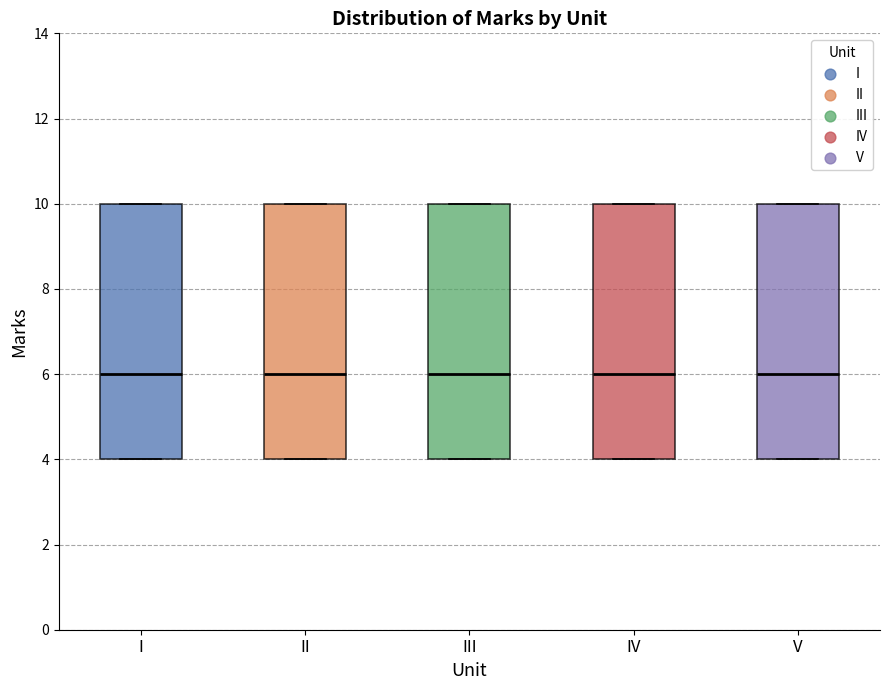

Reading left to right, read every box against the y-axis: the position of its median line, the range the box covers, and the ends of its whiskers. The values are not printed on the chart, so give them approximately, as read against the axis.

I: median 6, box 4 to 10, whiskers 4 to 10
II: median 6, box 4 to 10, whiskers 4 to 10
III: median 6, box 4 to 10, whiskers 4 to 10
IV: median 6, box 4 to 10, whiskers 4 to 10
V: median 6, box 4 to 10, whiskers 4 to 10